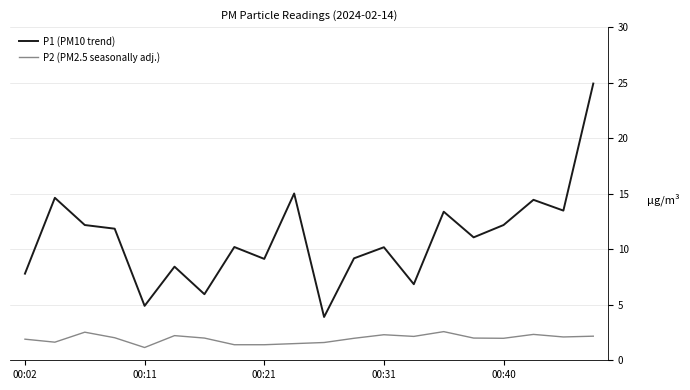

How many lines are shown in the chart?

2